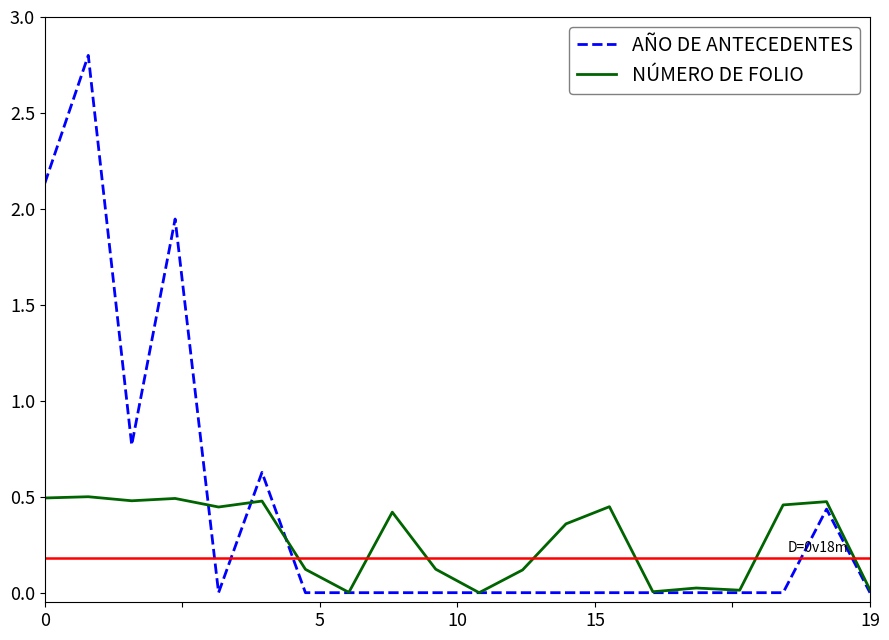

List the series in order of their overall mean, highest first.

AÑO DE ANTECEDENTES, NÚMERO DE FOLIO